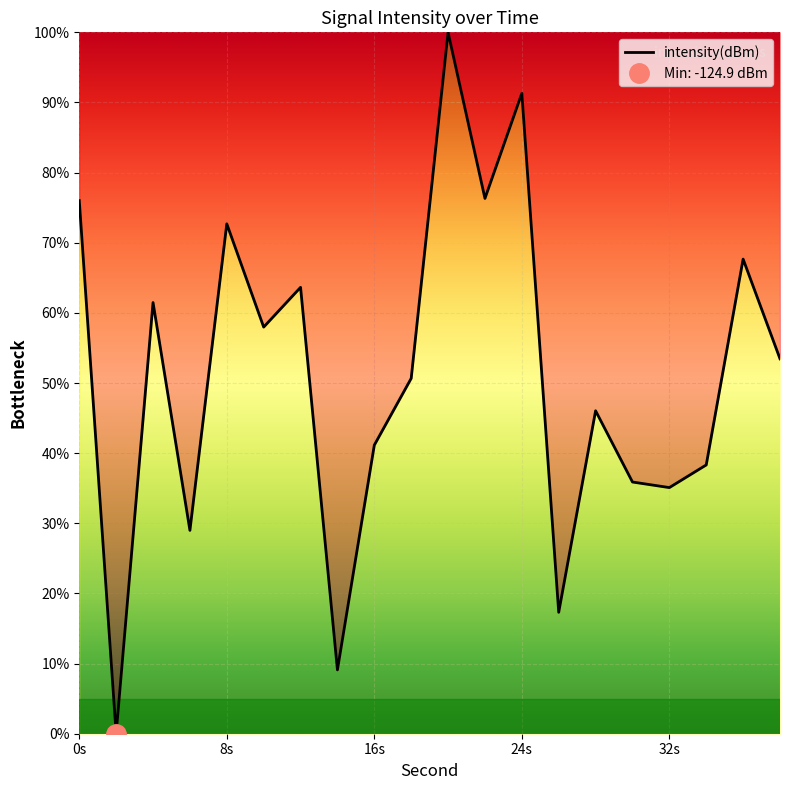

Which category has the highest value across all series?

20